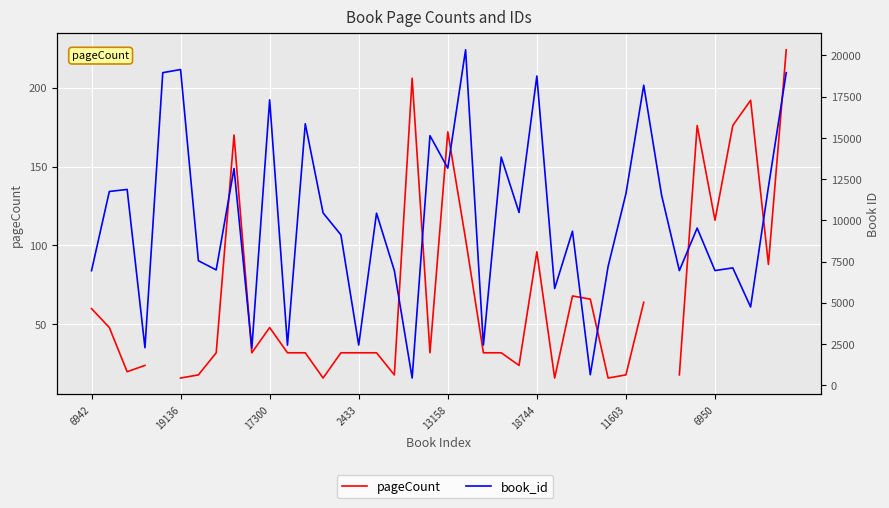

True or false: pageCount and book_id intersect in this chart.

False